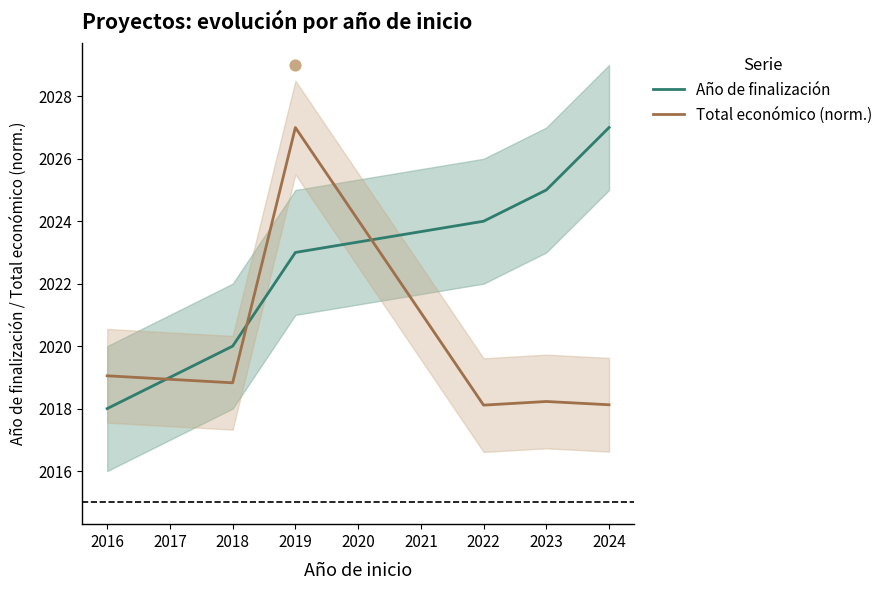

Which series has the largest Y range (max minus min)?

Año de finalización